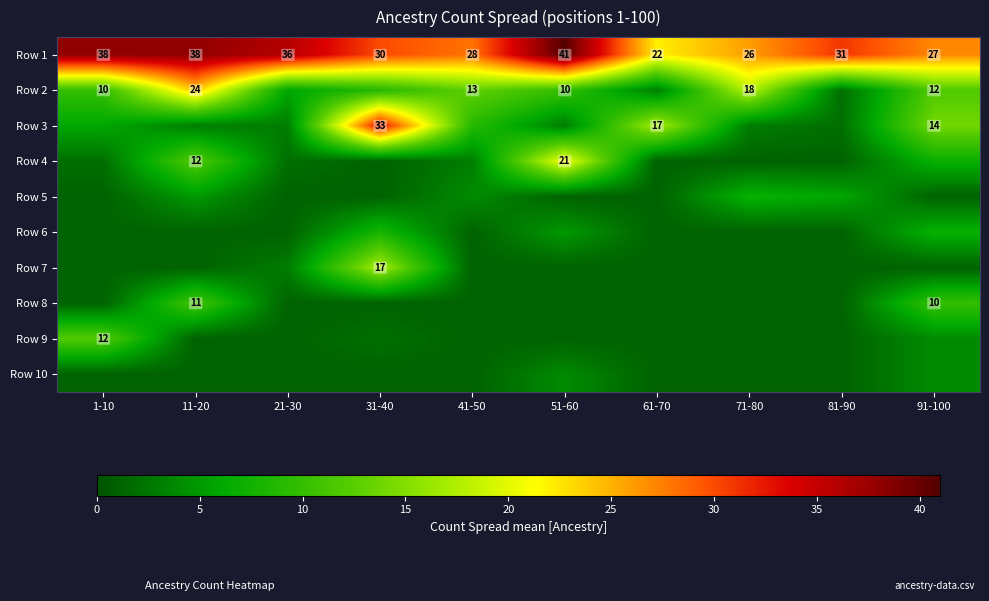

Is it true that Row 1 equals 32 at 61-70?

False